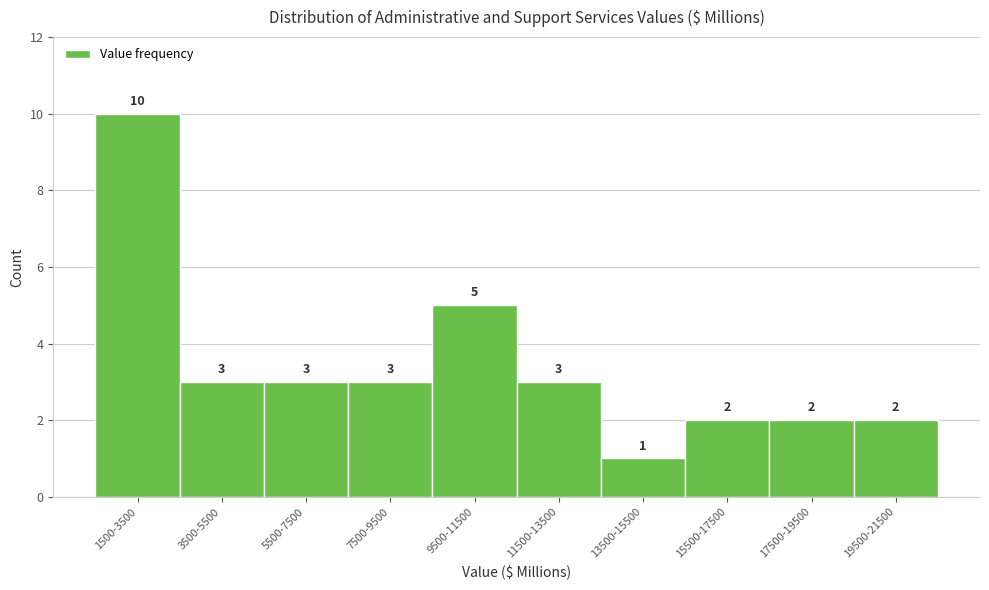

Reading right to left, list all the values displayed in this chart.

19500-21500=2	17500-19500=2	15500-17500=2	13500-15500=1	11500-13500=3	9500-11500=5	7500-9500=3	5500-7500=3	3500-5500=3	1500-3500=10